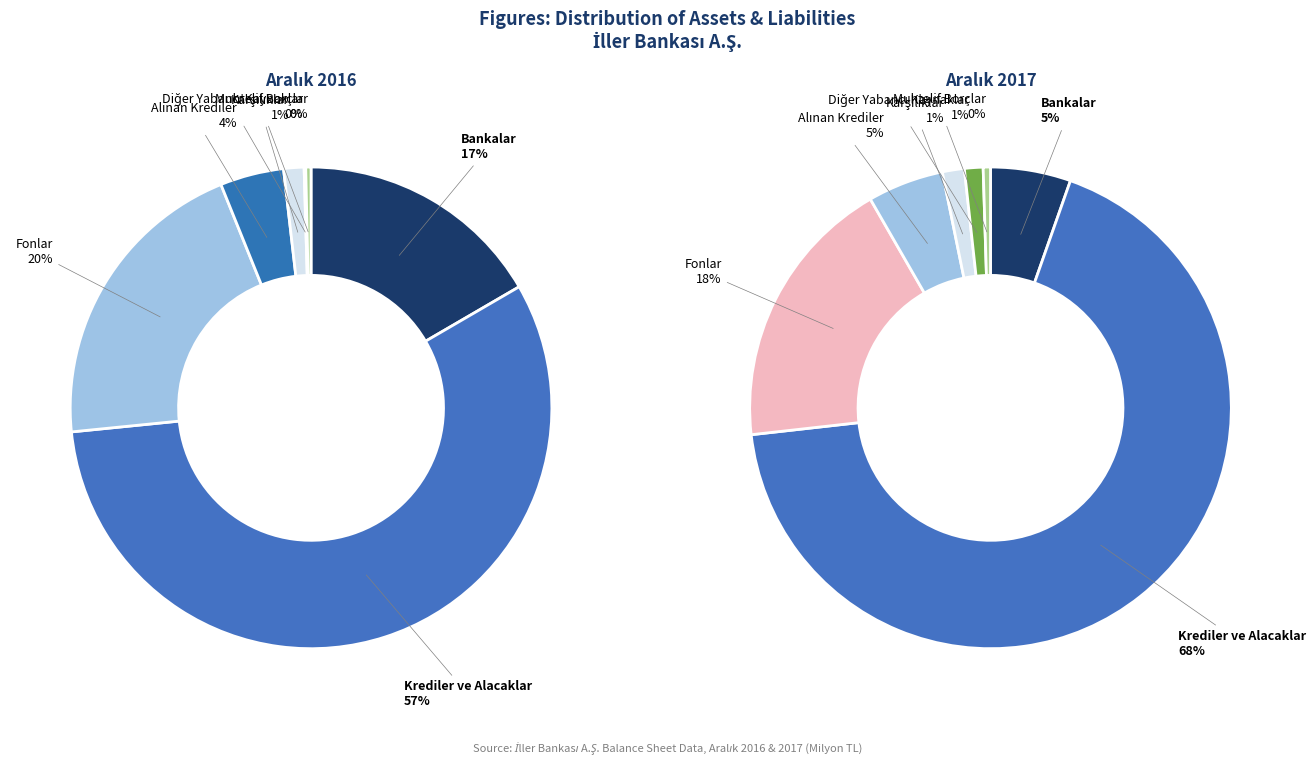

Do Alınan Krediler and Karşılıklar together represent more than half of the pie?

No